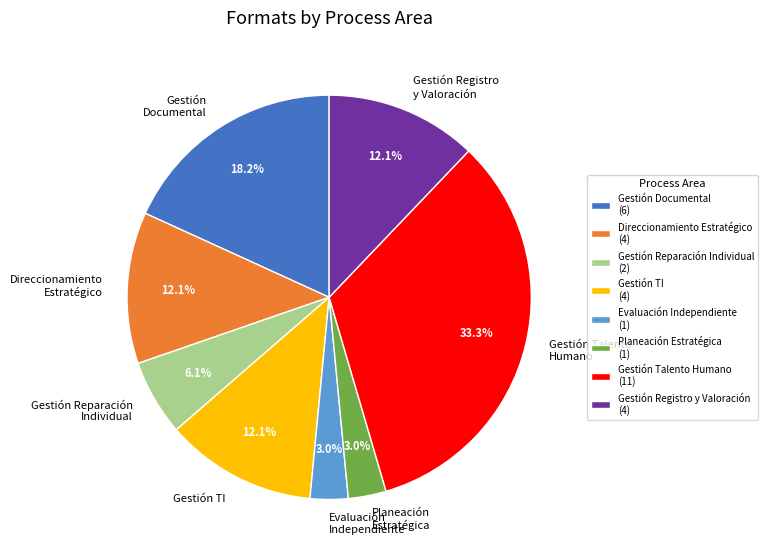

Combined, do Direccionamiento Estratégico and Gestión Reparación Individual account for over 50%?

No